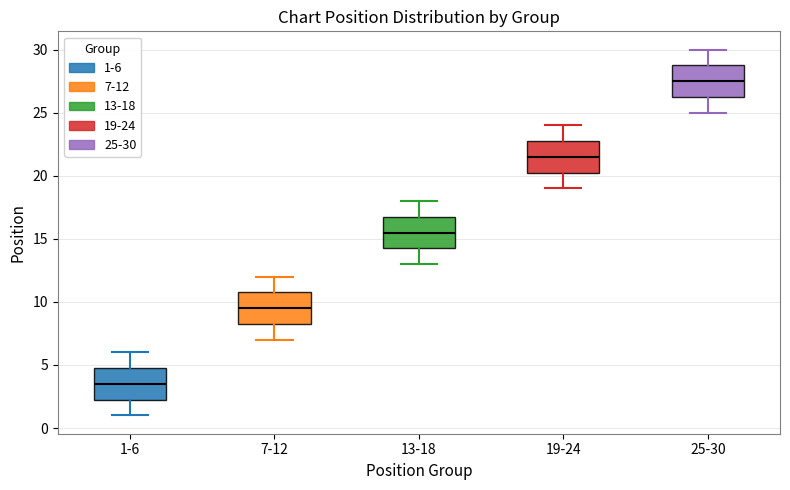

Reading left to right, transcribe this box plot: for each box, give where its median line is, the range the box spans, and where its two whiskers end, as read against the y-axis. The values are not printed on the chart, so give them approximately, as read against the axis.

1-6: median 3.5, box 2.5 to 5.0, whiskers 1.0 to 6.0
7-12: median 9.5, box 8.5 to 11.0, whiskers 7.0 to 12.0
13-18: median 15.5, box 14.5 to 17.0, whiskers 13.0 to 18.0
19-24: median 21.5, box 20.5 to 23.0, whiskers 19.0 to 24.0
25-30: median 27.5, box 26.5 to 29.0, whiskers 25.0 to 30.0